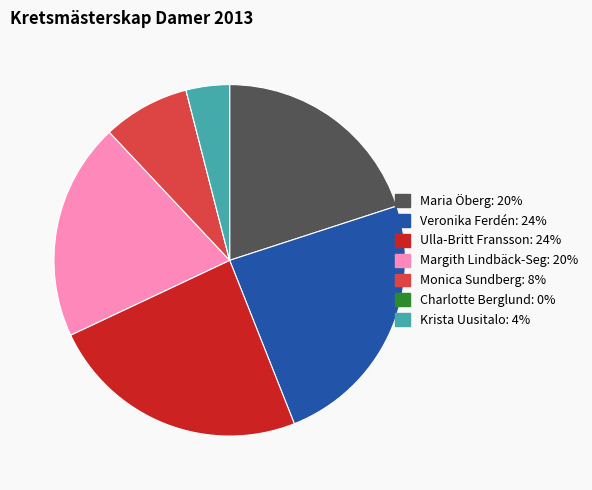

Does Maria Öberg account for over 50% of the chart?

No